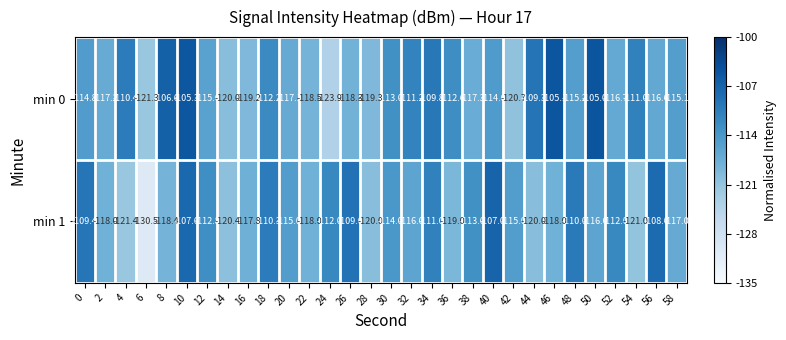

What value does the min 0 series have at 28?

-119.3